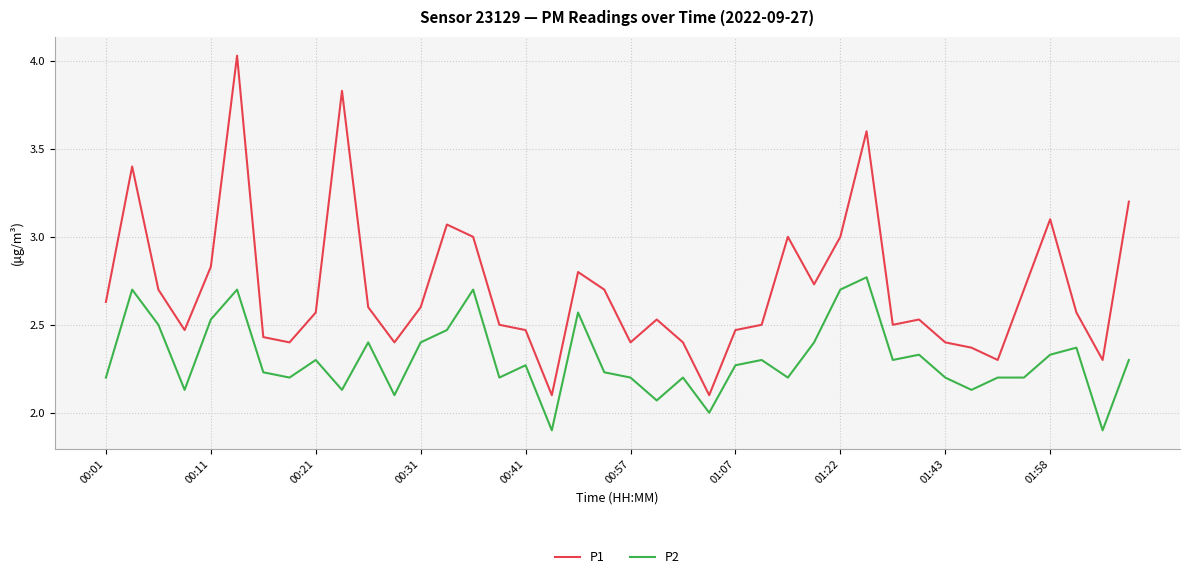

Which series has the widest spread of values?

P1